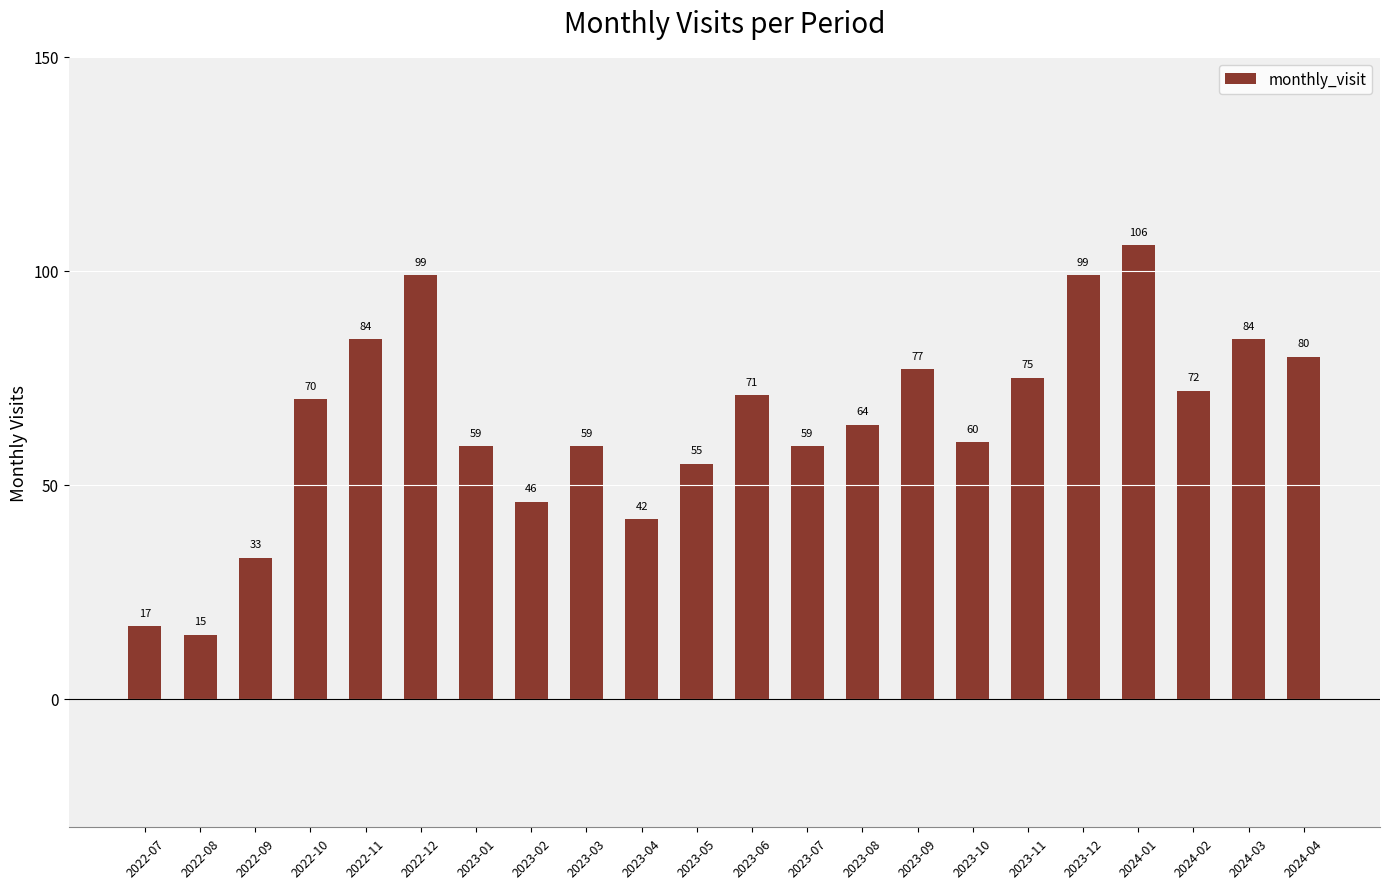

Is it true that the value at 2023-08 is 93?

False